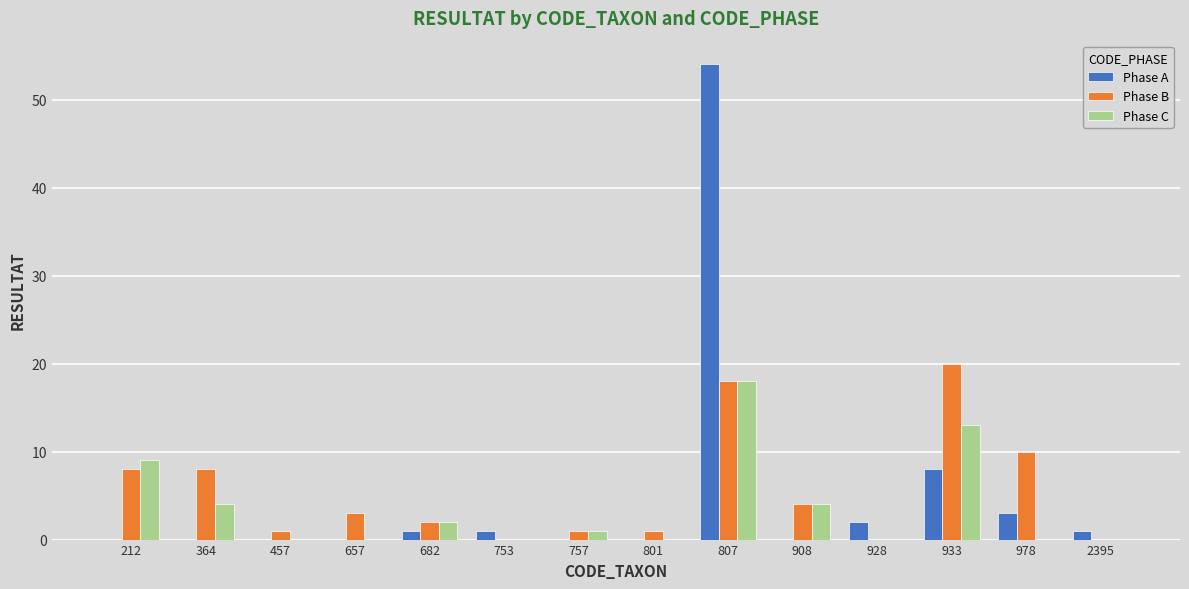

At which category is the sum across all series the highest?

807